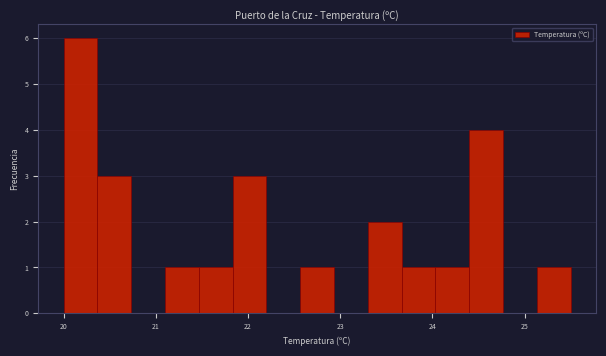

Around what value on the x-axis is the tallest bar? Give the approximate position of its centre, as read against the axis.

20.2